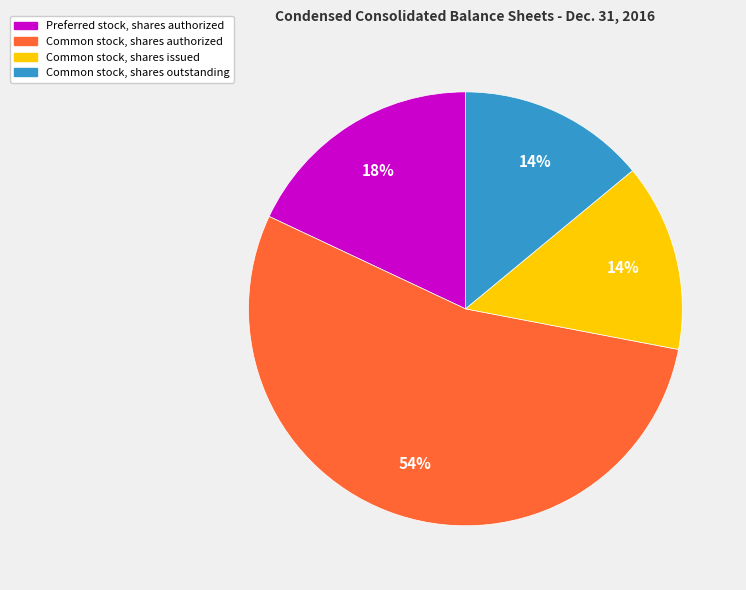

How many segments does this pie chart have?

4